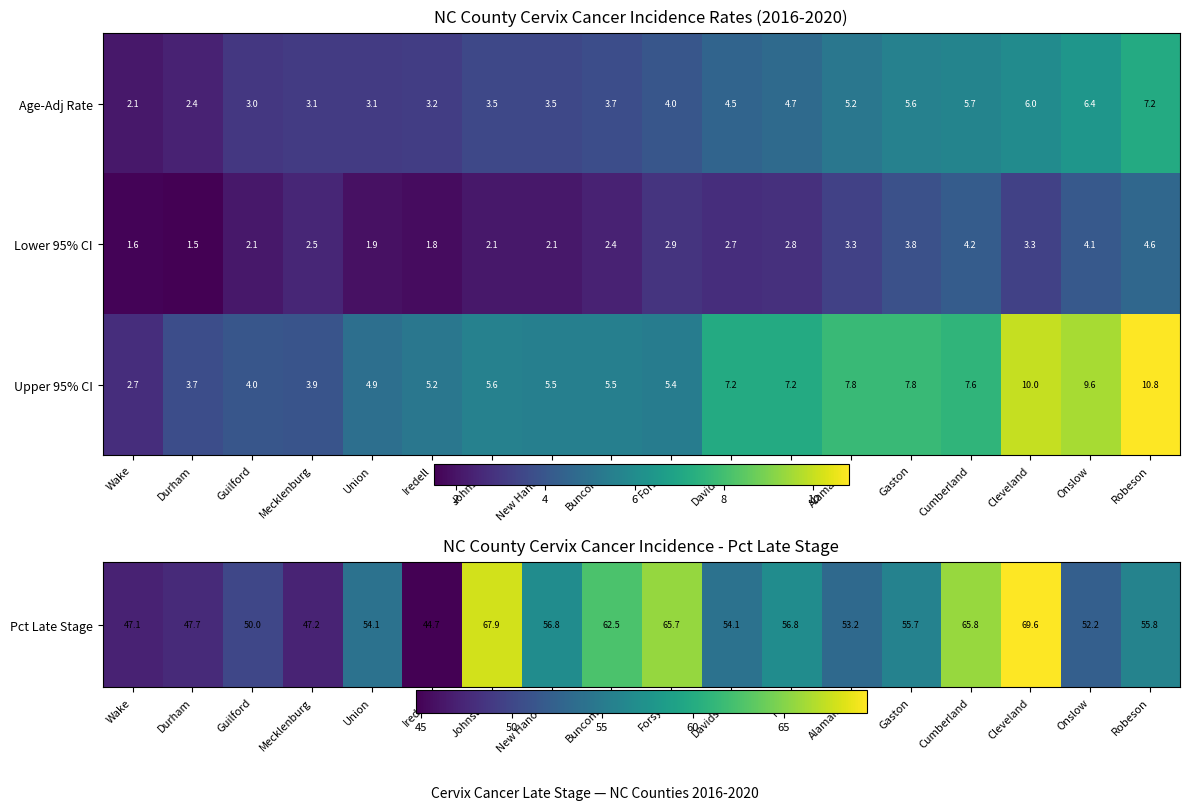

True or false: Lower 95% CI has a value of 3.3 at Cleveland.

True